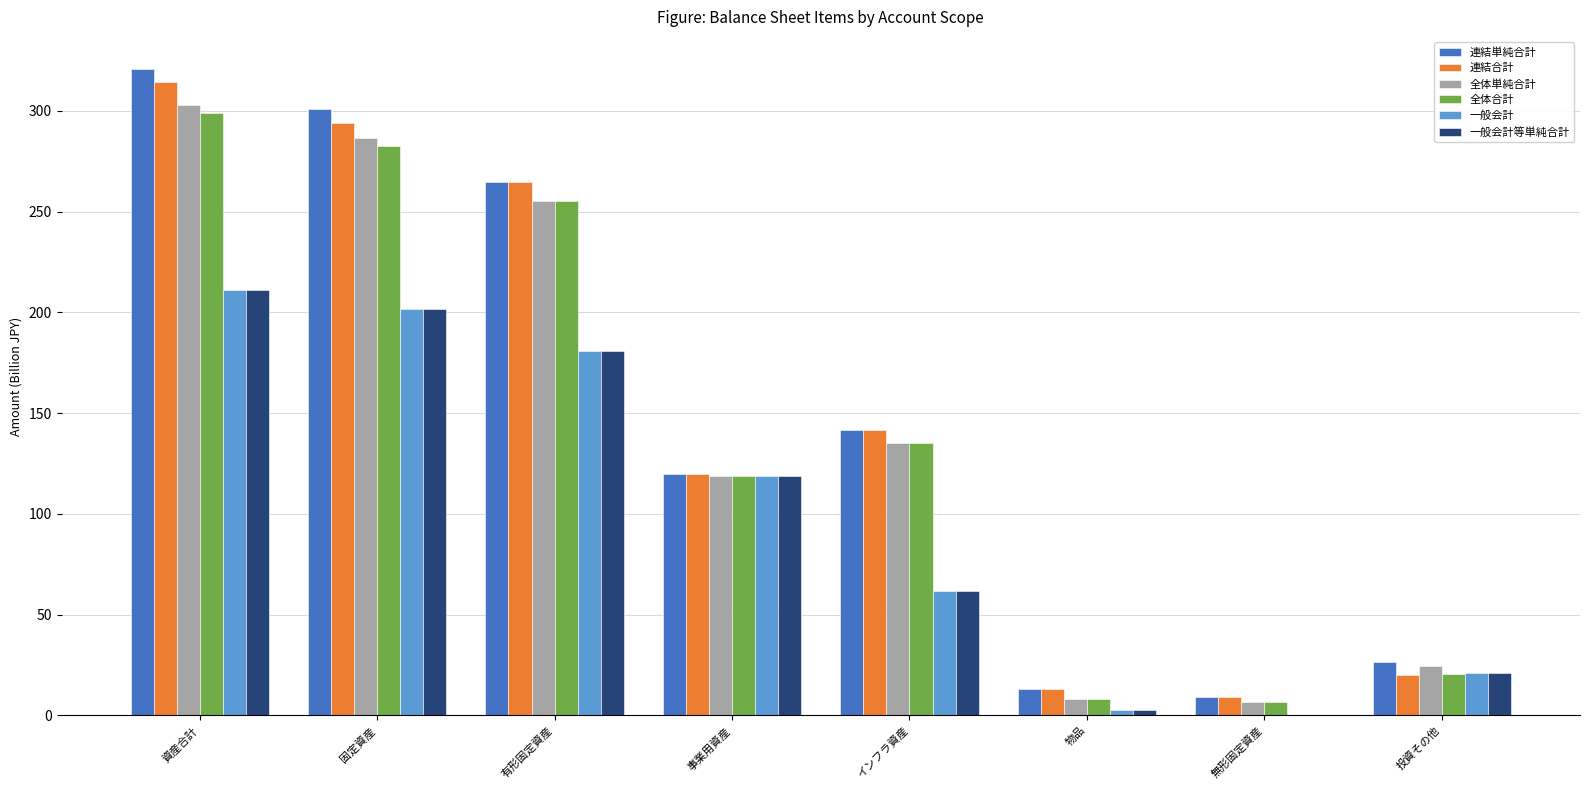

How many groups of bars are there?

8